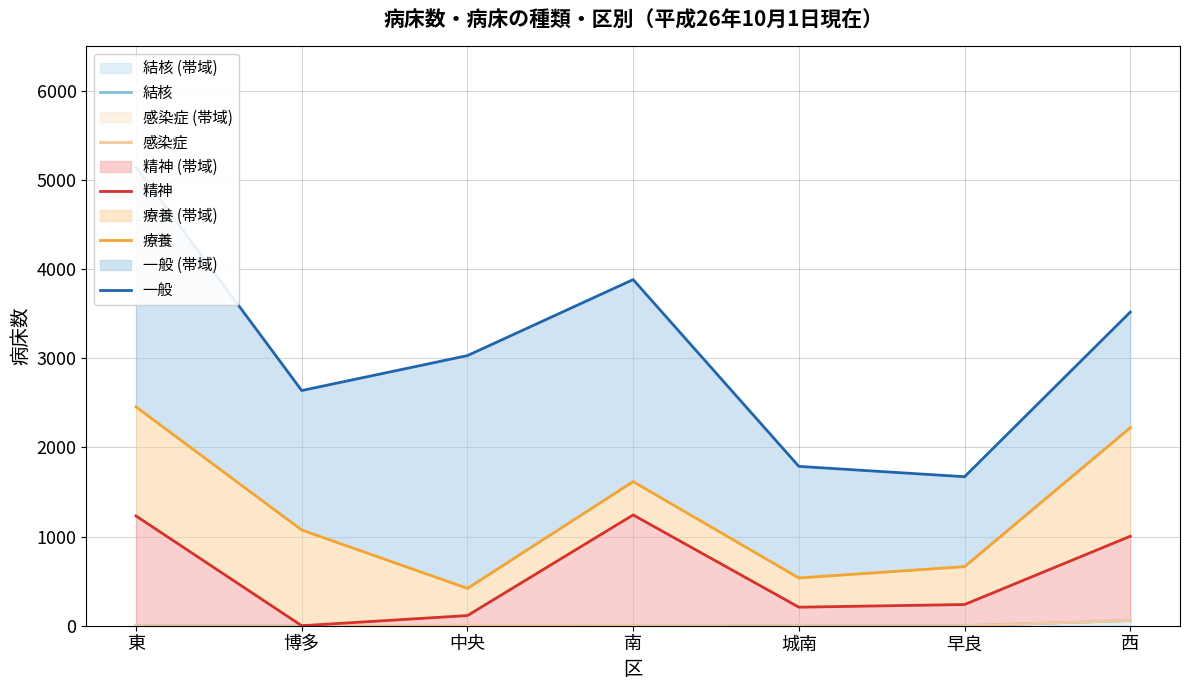

How many positive values does the 結核 series have?

1